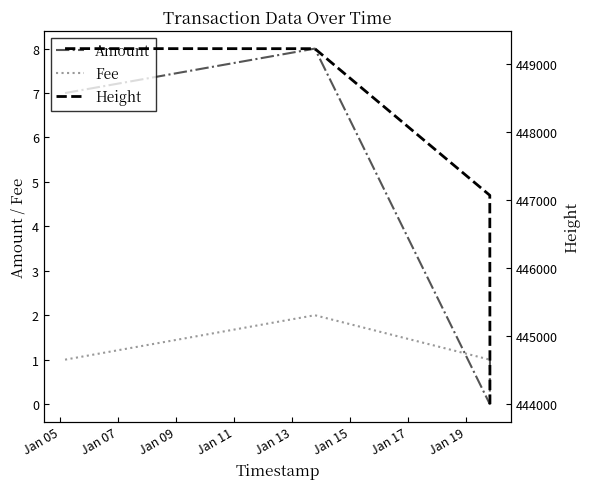

How many series are shown in this chart?

3